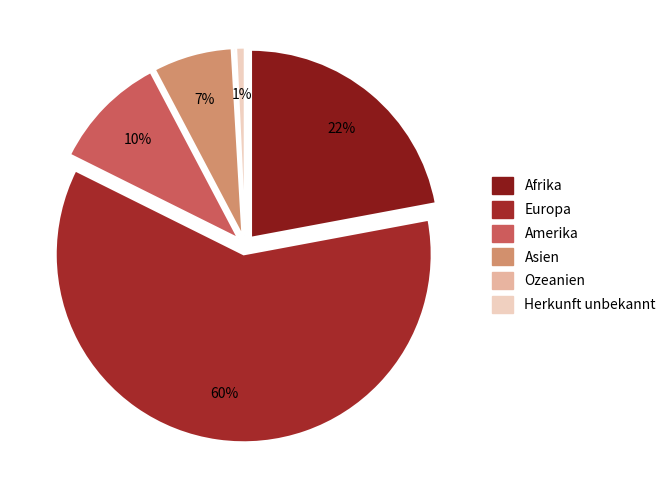

How many segments does this pie chart have?

6